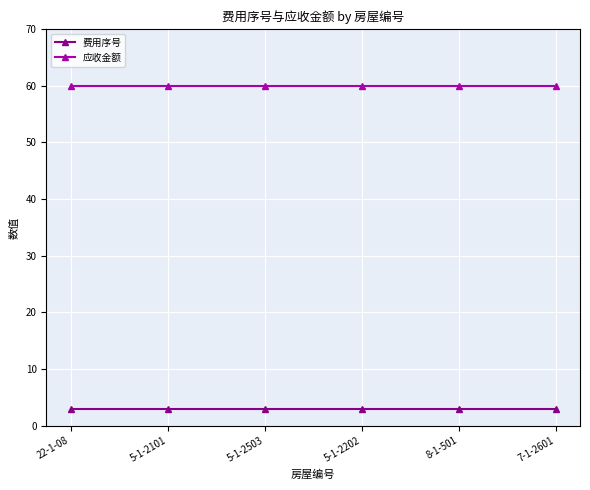

True or false: 应收金额 has a value of 21 at 8-1-501.

False